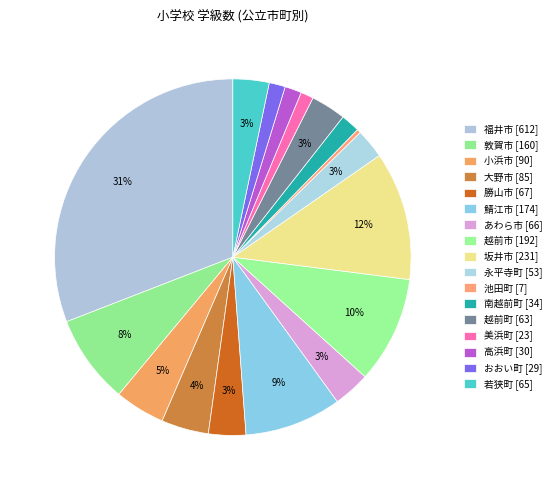

Is 福井市 the majority of the pie?

No